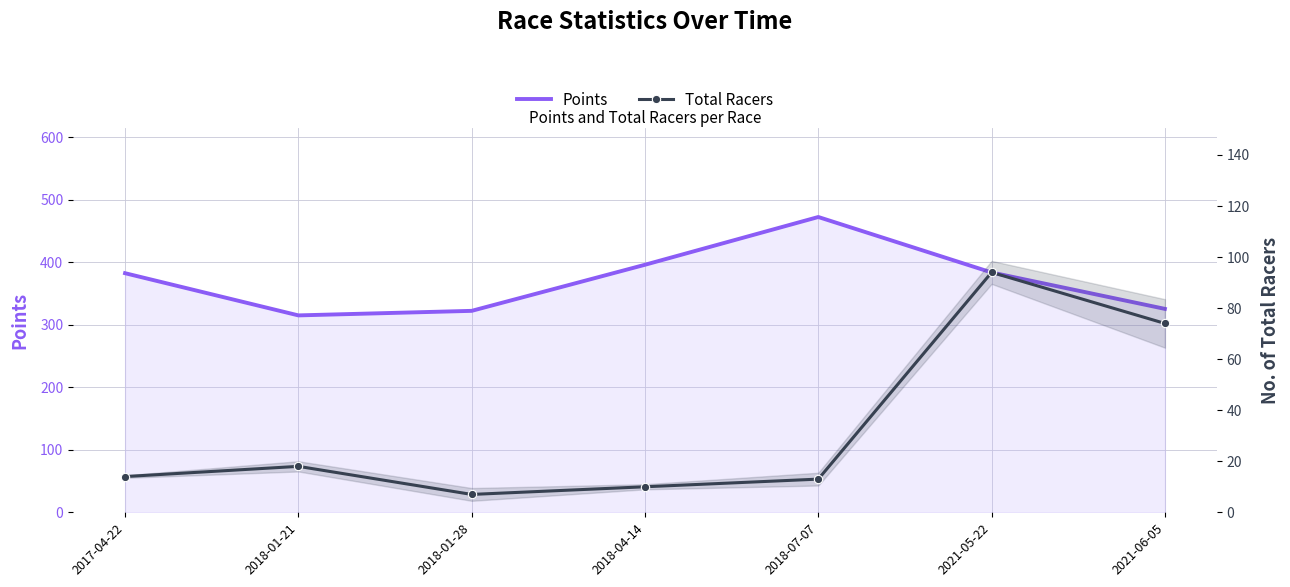

What is the value of the Total Racers point at the 1st from the left?

14.0